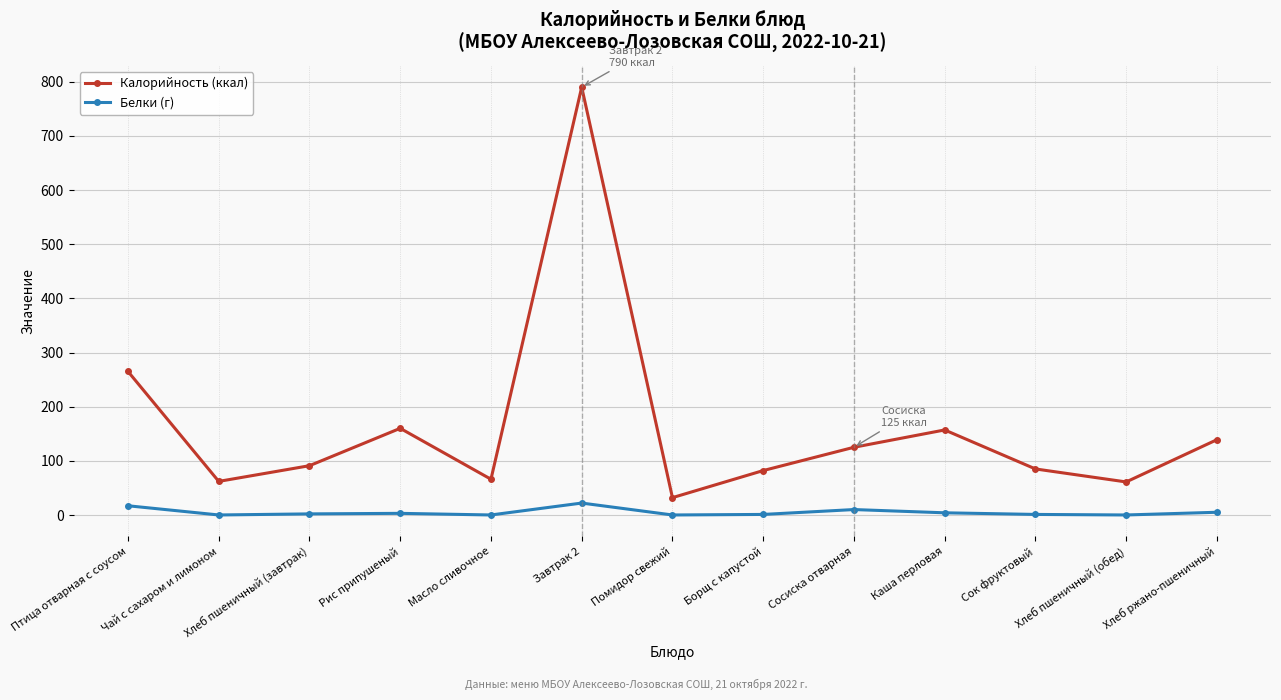

What are all the series names shown in the legend?

Калорийность (ккал), Белки (г)